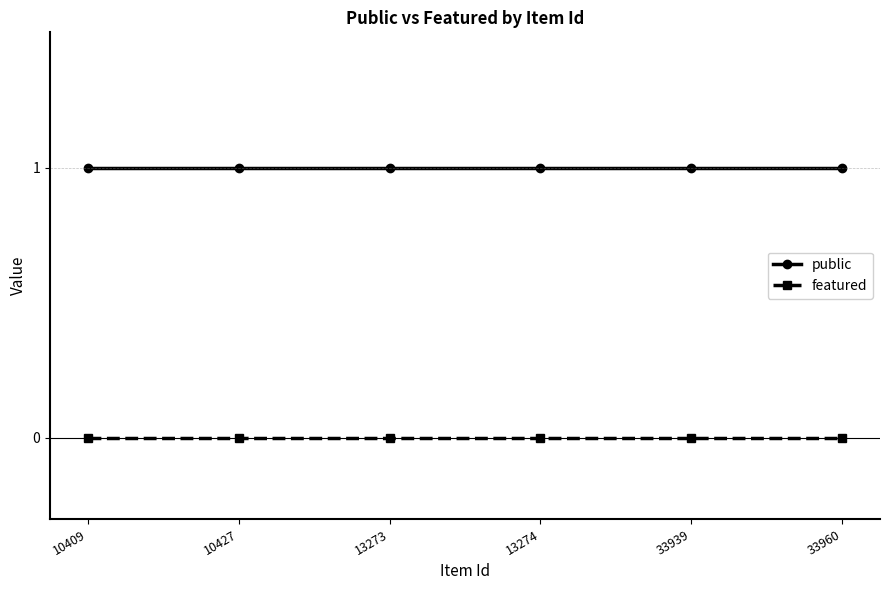

How many lines are shown in the chart?

2